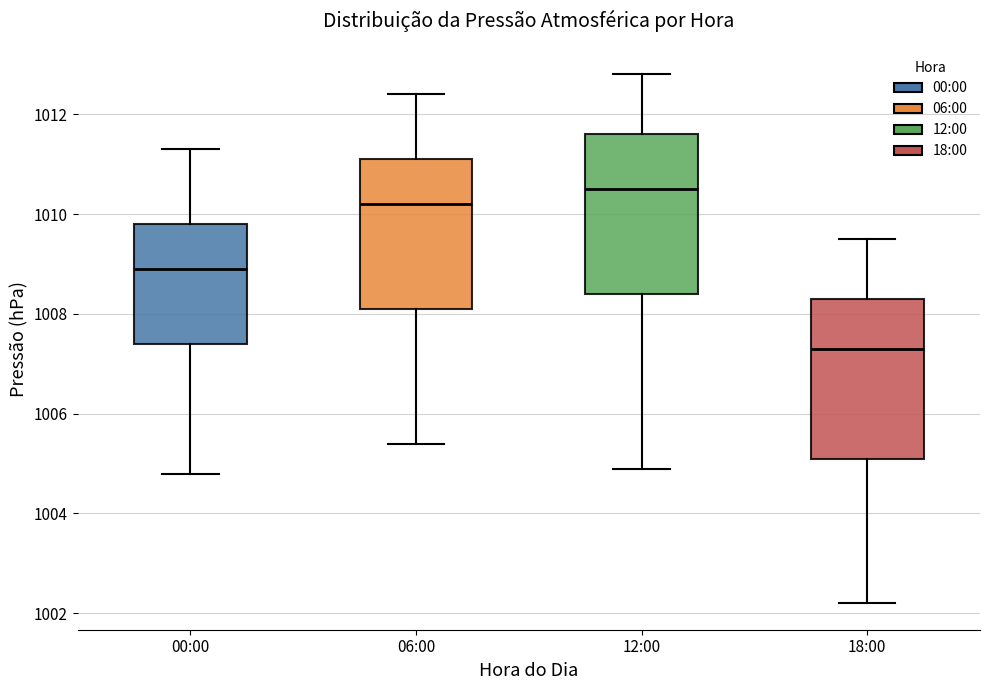

Reading left to right, read every box against the y-axis: the position of its median line, the range the box covers, and the ends of its whiskers. The values are not printed on the chart, so give them approximately, as read against the axis.

00:00: median 1009.0, box 1007.4 to 1009.8, whiskers 1004.8 to 1011.4
06:00: median 1010.2, box 1008.2 to 1011.2, whiskers 1005.4 to 1012.4
12:00: median 1010.6, box 1008.4 to 1011.6, whiskers 1005.0 to 1012.8
18:00: median 1007.4, box 1005.2 to 1008.4, whiskers 1002.2 to 1009.6